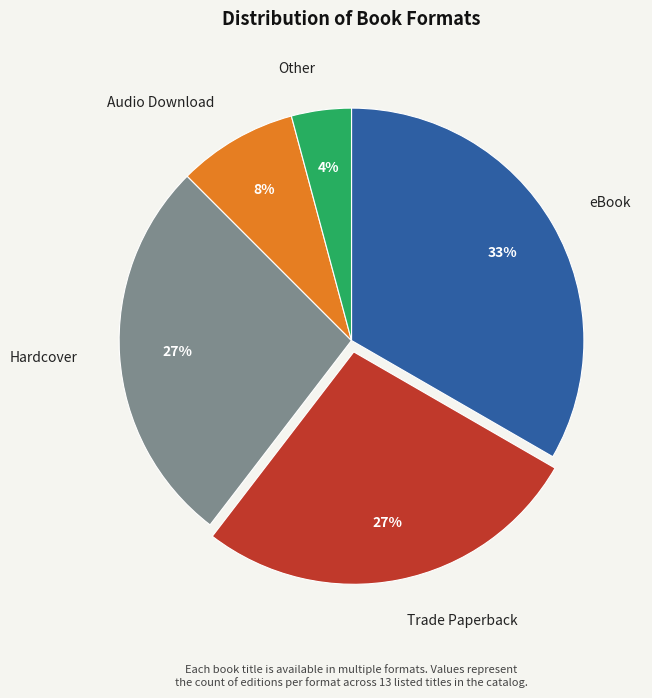

Do Audio Download and Trade Paperback together represent more than half of the pie?

No